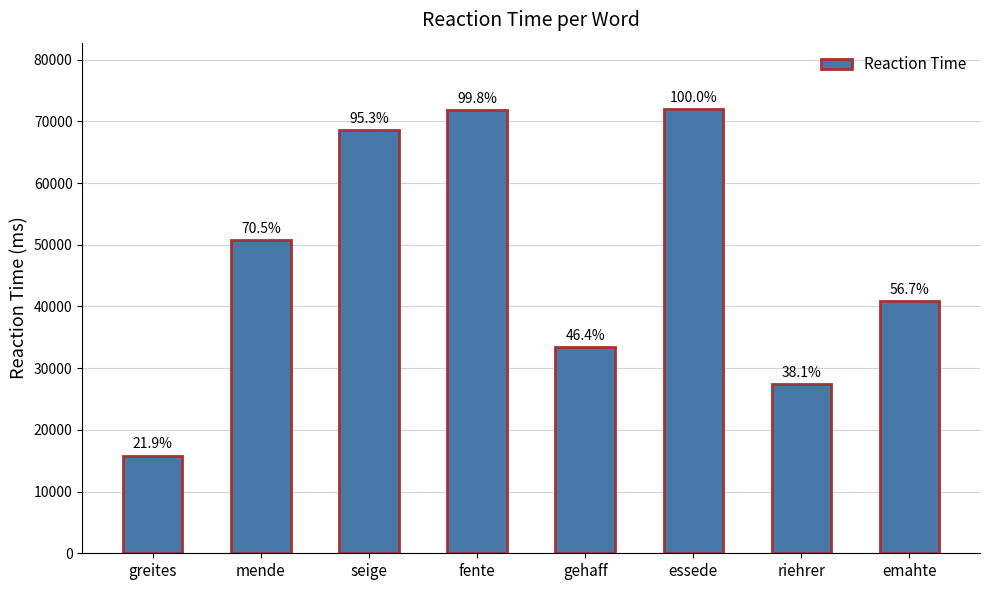

True or false: the data shows 33401 at gehaff.

True